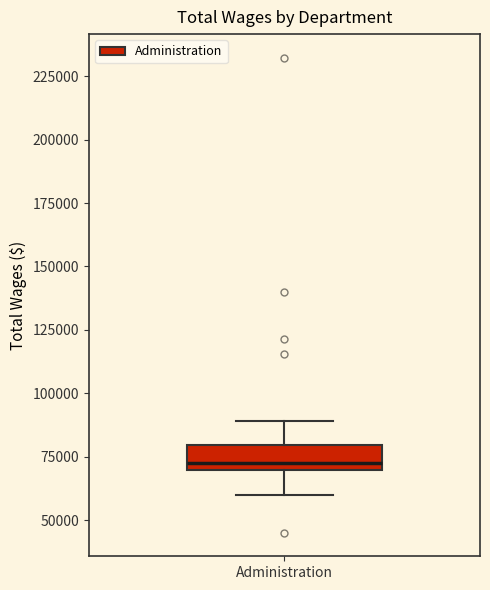

Transcribe this box plot: give where the median line is, the range the box spans, and where the two whiskers end, as read against the y-axis. The values are not printed on the chart, so give them approximately, as read against the axis.

median 70000 (just above the box's lower edge), box 70000 to 80000, whiskers 60000 to 90000